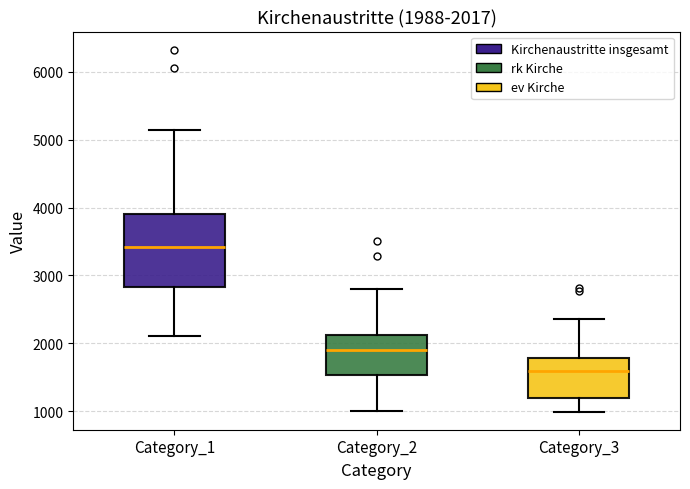

Which box's median line is the highest?

Category_1